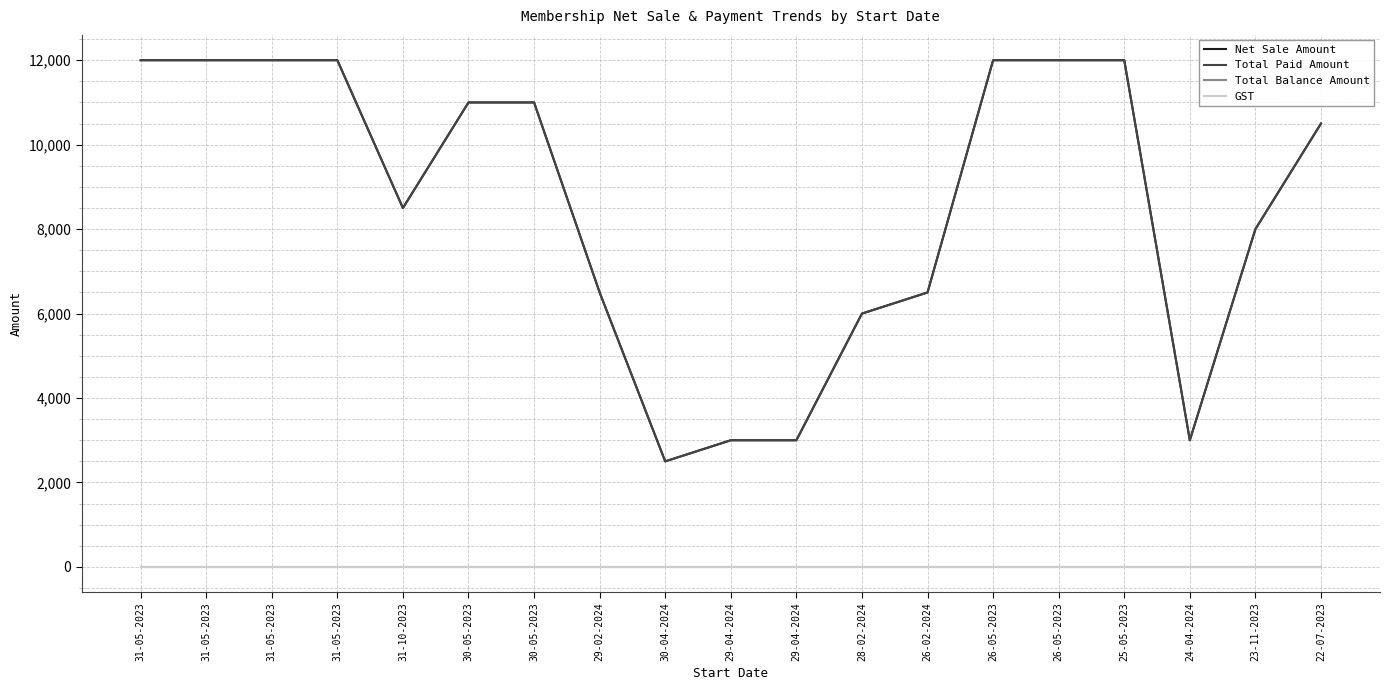

What is the label of the 11th point from the right?

30-04-2024